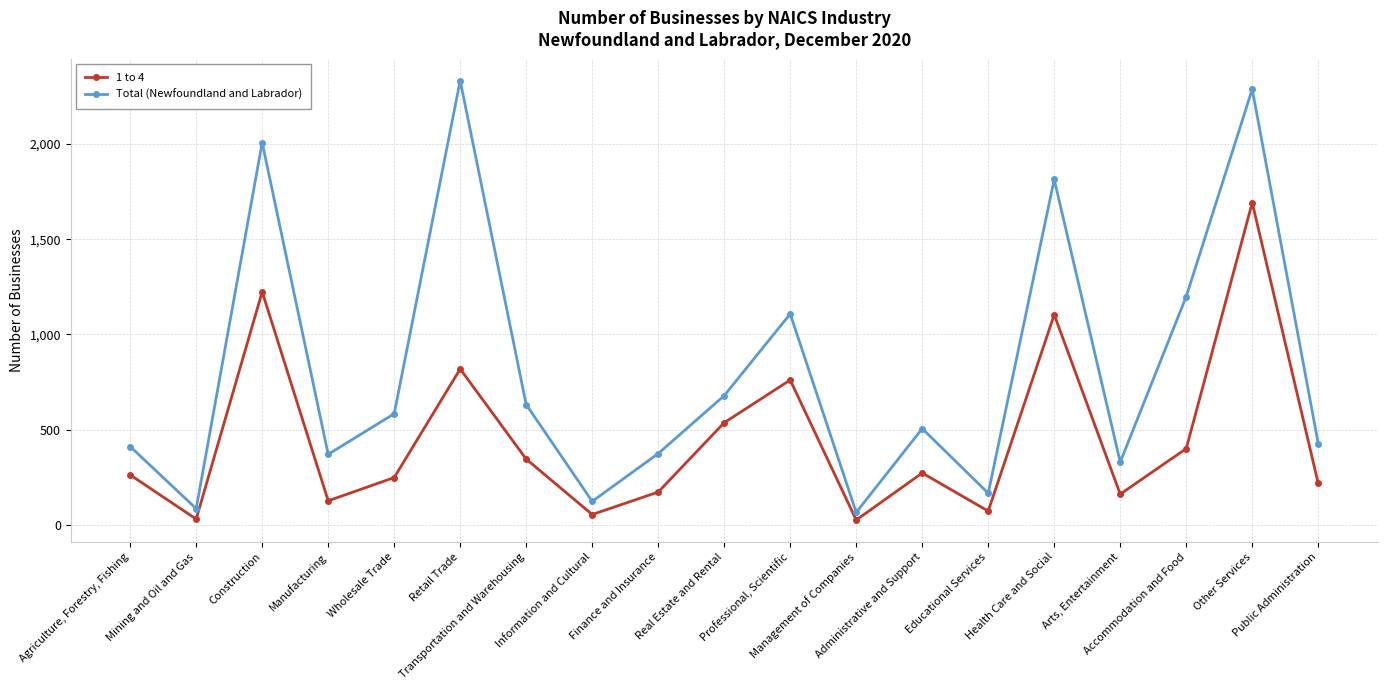

What is the total value across all series at Accommodation and Food?

1600